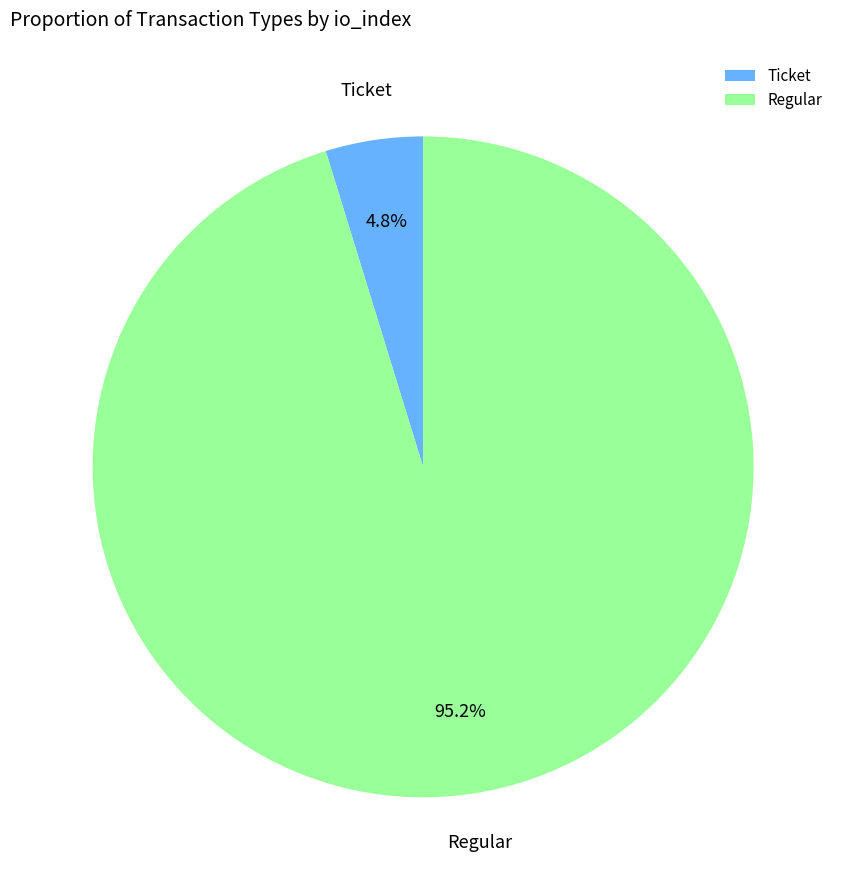

What is the total percentage of Regular and Ticket?

100.0%